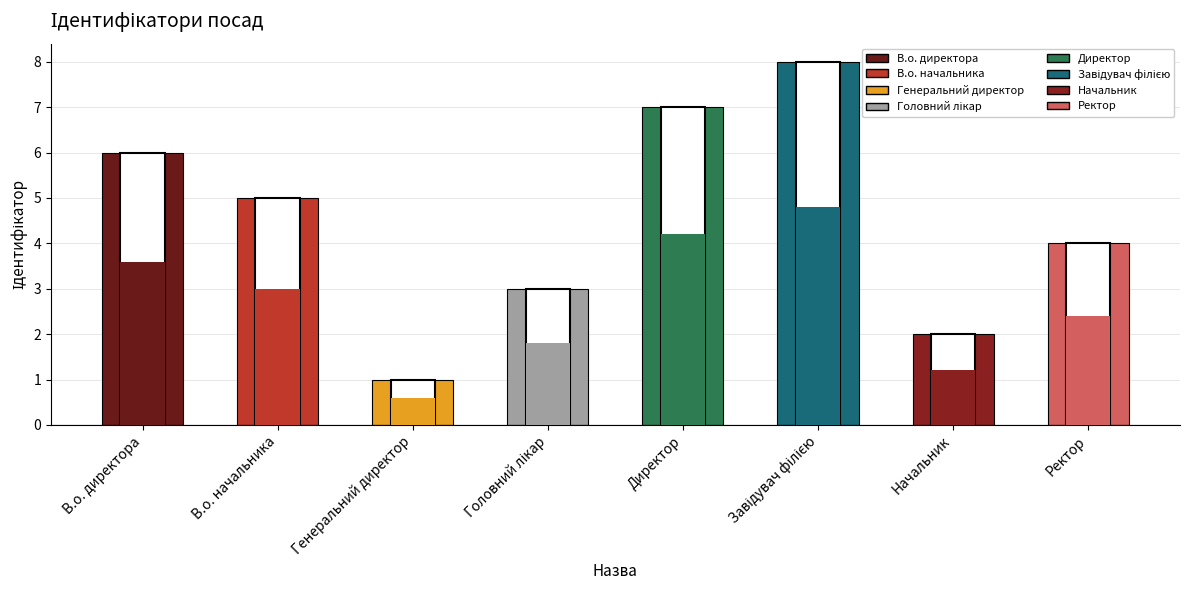

What is the smallest value displayed?

1